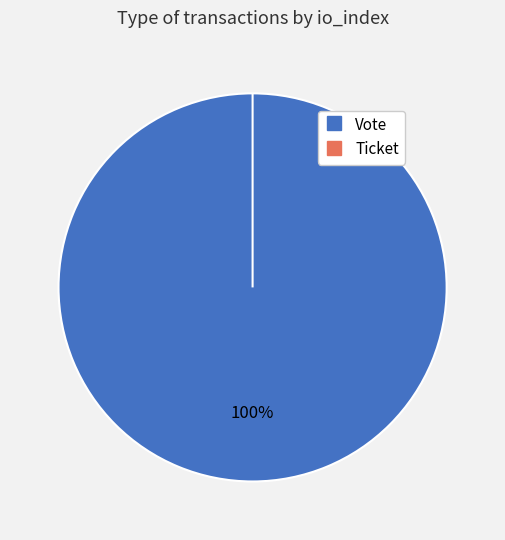

To the nearest percent, what is the average slice percentage?

50%